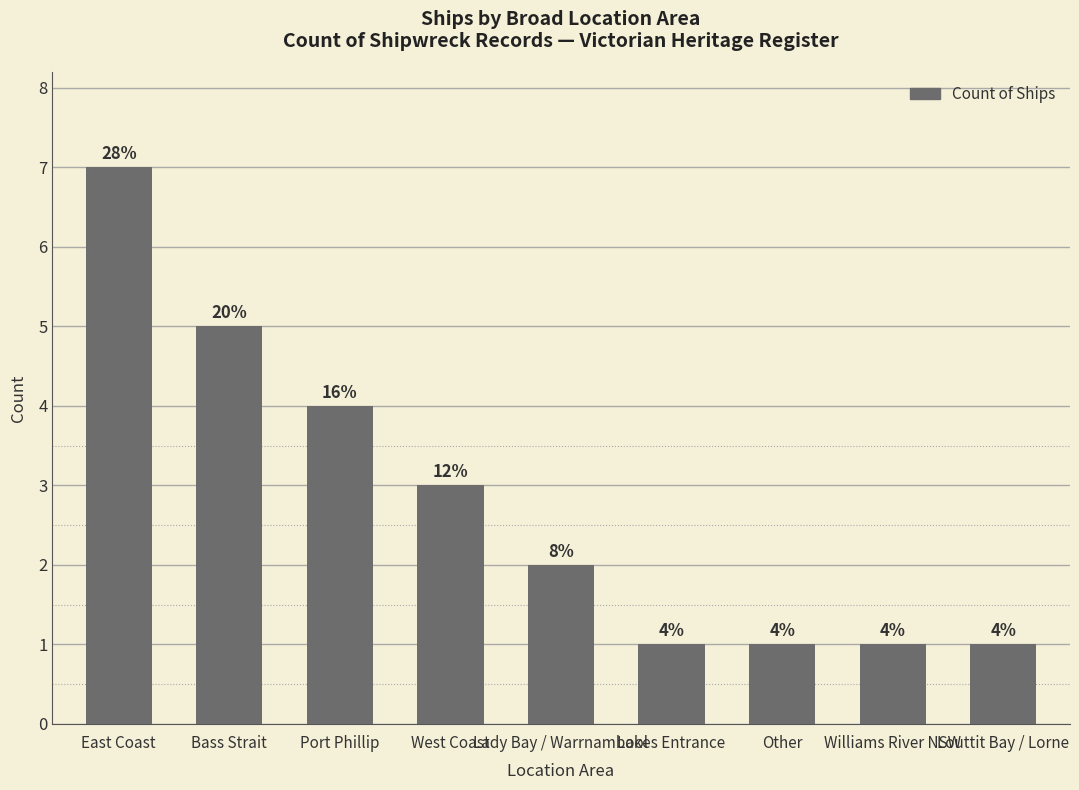

Are the bars horizontal?

No